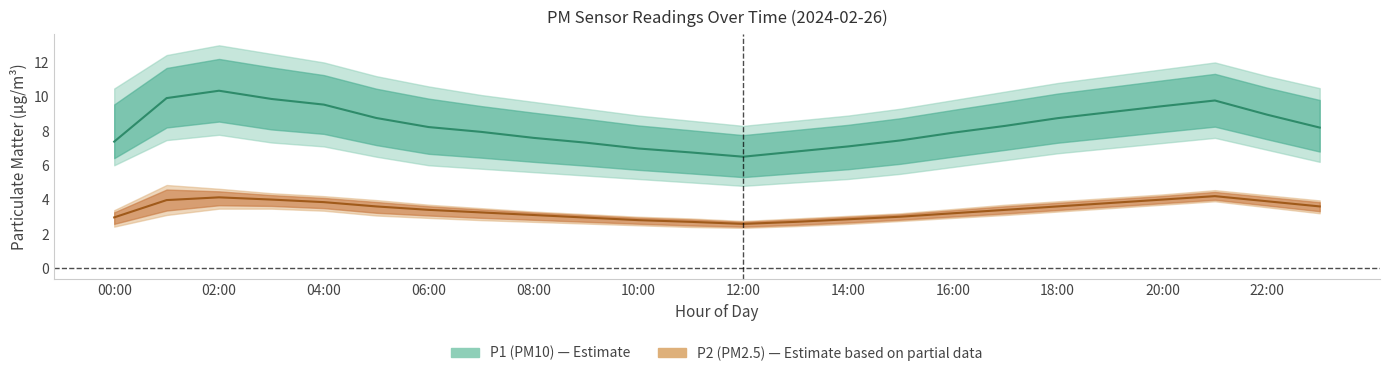

At which category does P2_upper reach its first local valley?

12:00